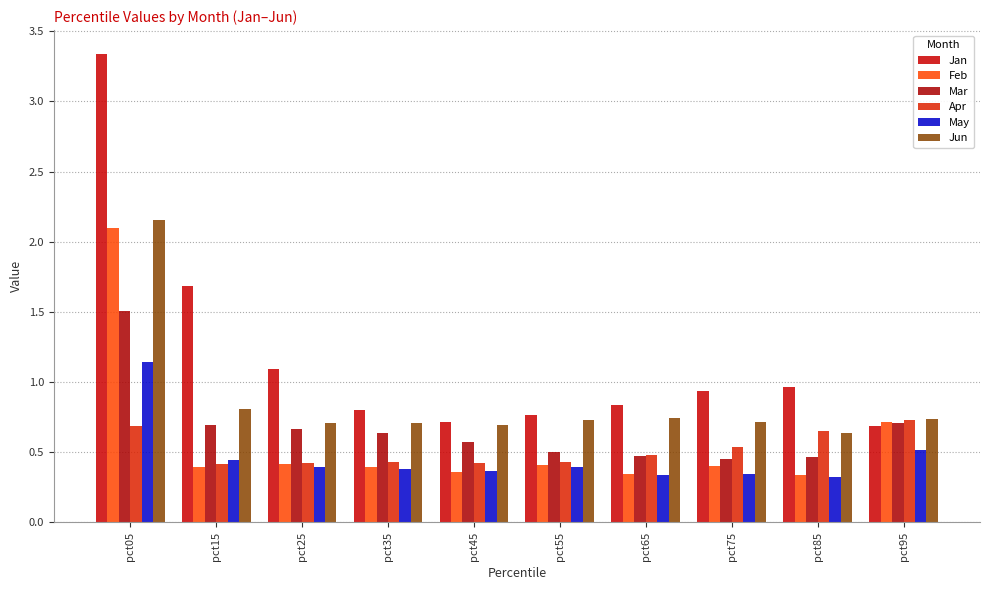

Rank the series at pct55 from lowest to highest value.

May, Feb, Apr, Mar, Jun, Jan